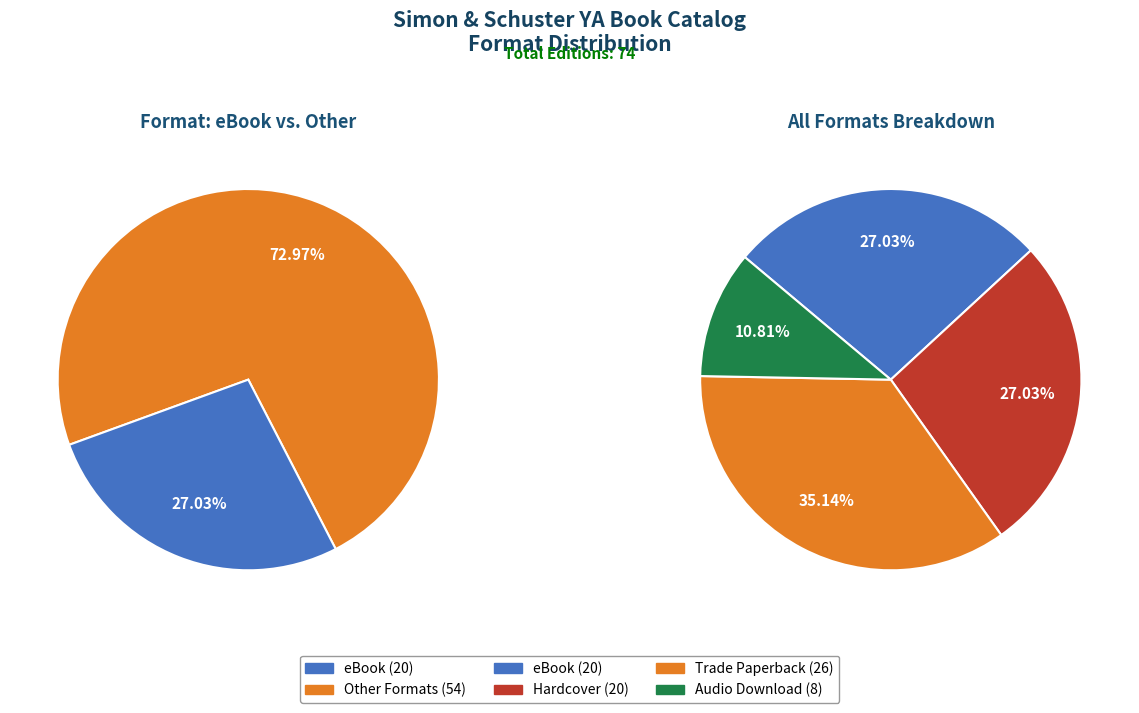

Do eBook and Hardcover together represent more than half of the pie?

Yes